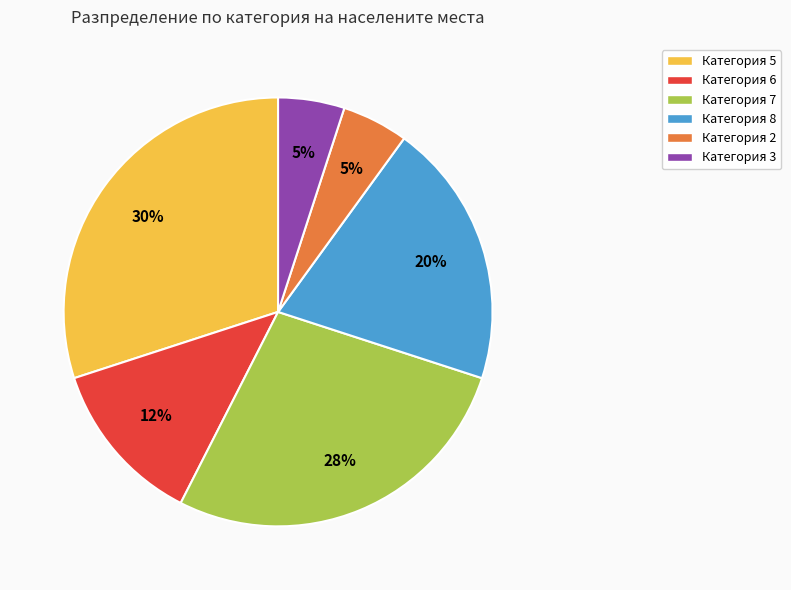

Does any single category account for the majority?

No